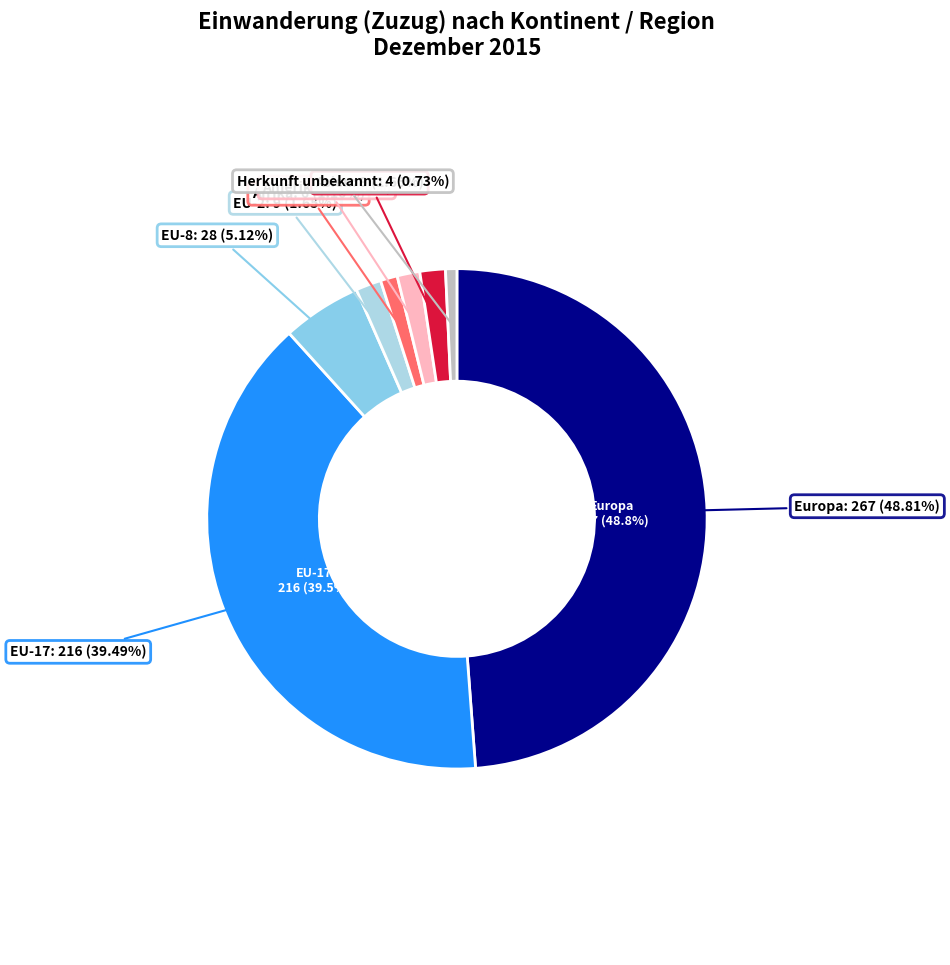

Does Europa represent more than half of the total?

No